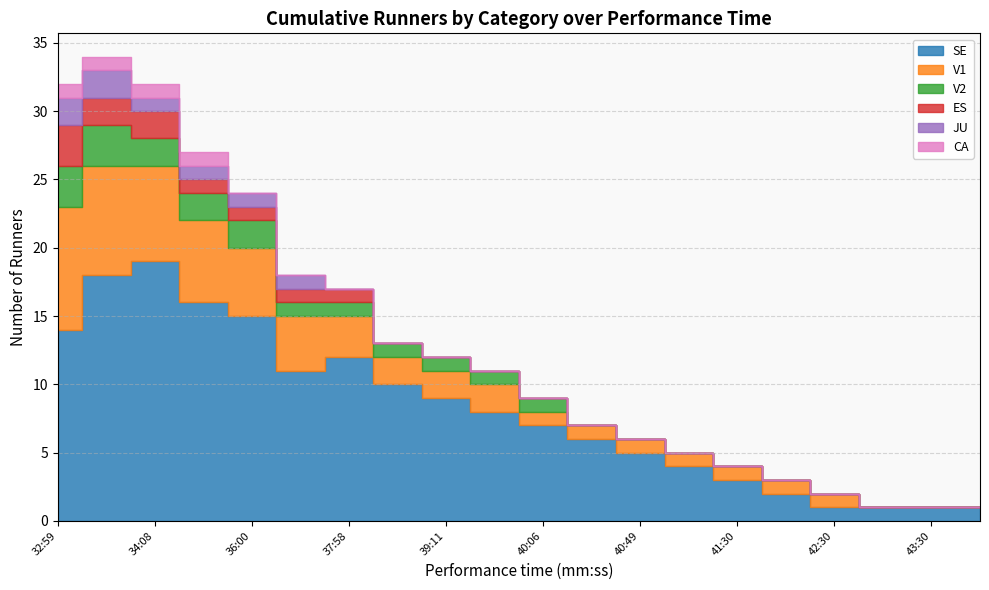

What is the total value across all series at 39:59?

11